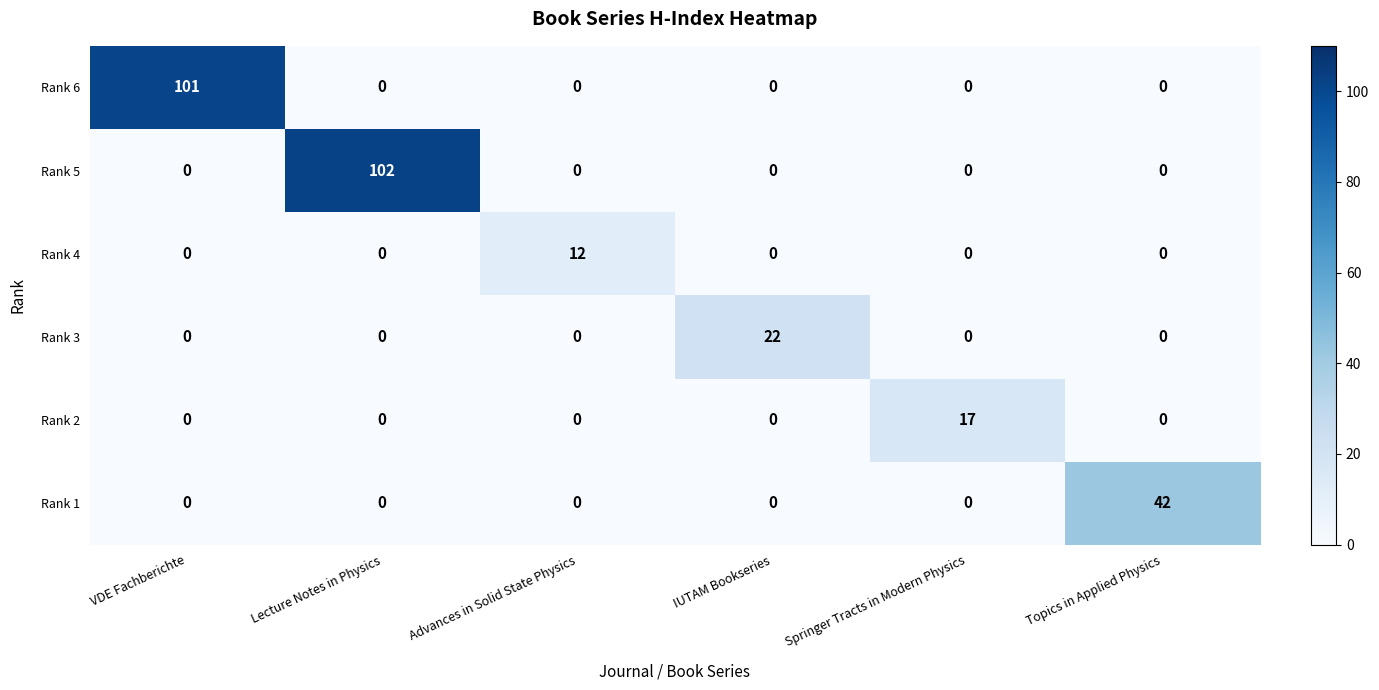

Is it true that Rank 3 equals 7 at VDE Fachberichte?

False